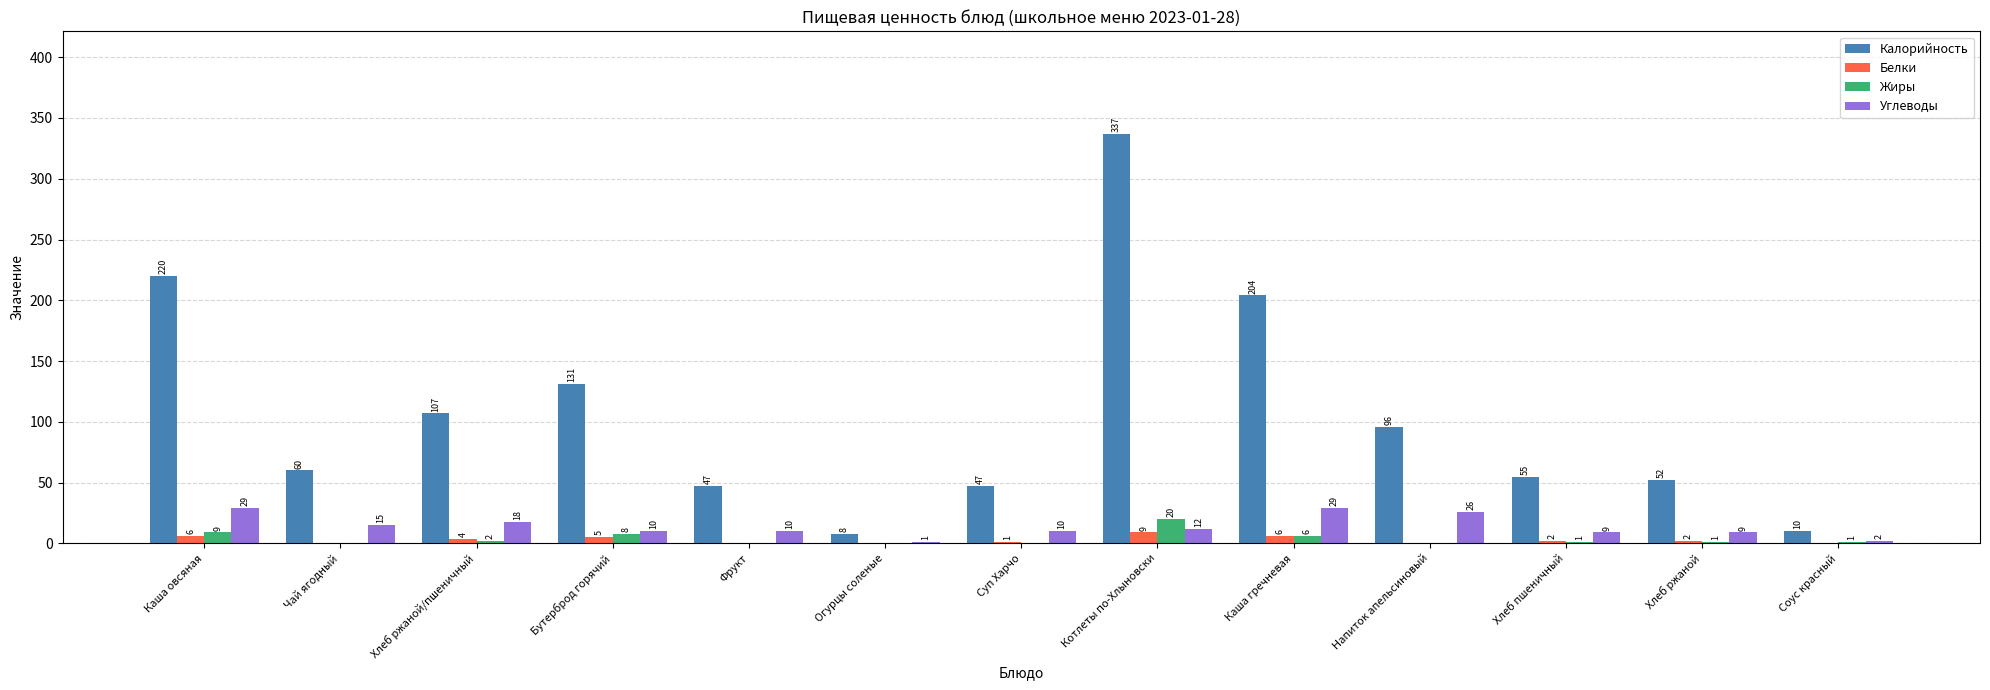

The Белки series shows 1 at Суп Харчо. True or false?

True